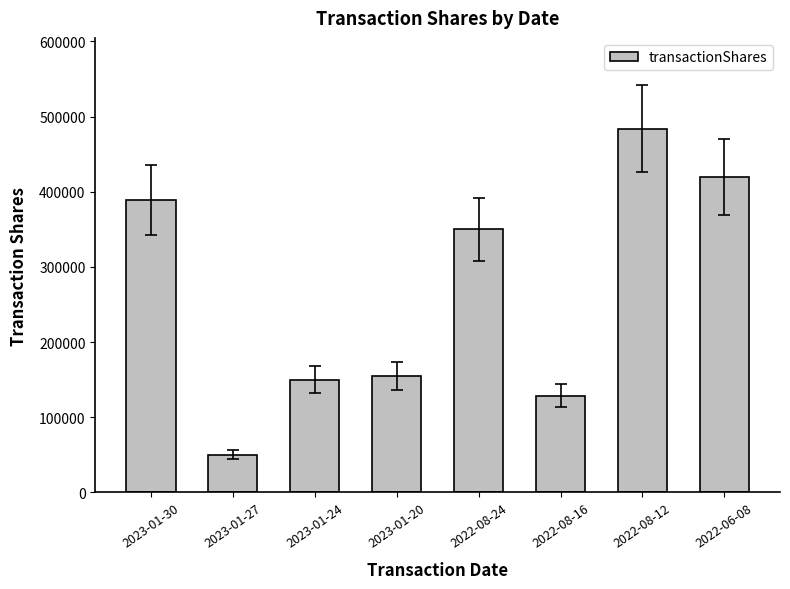

What is the change in value from 2023-01-30 to 2022-08-12?

+95173